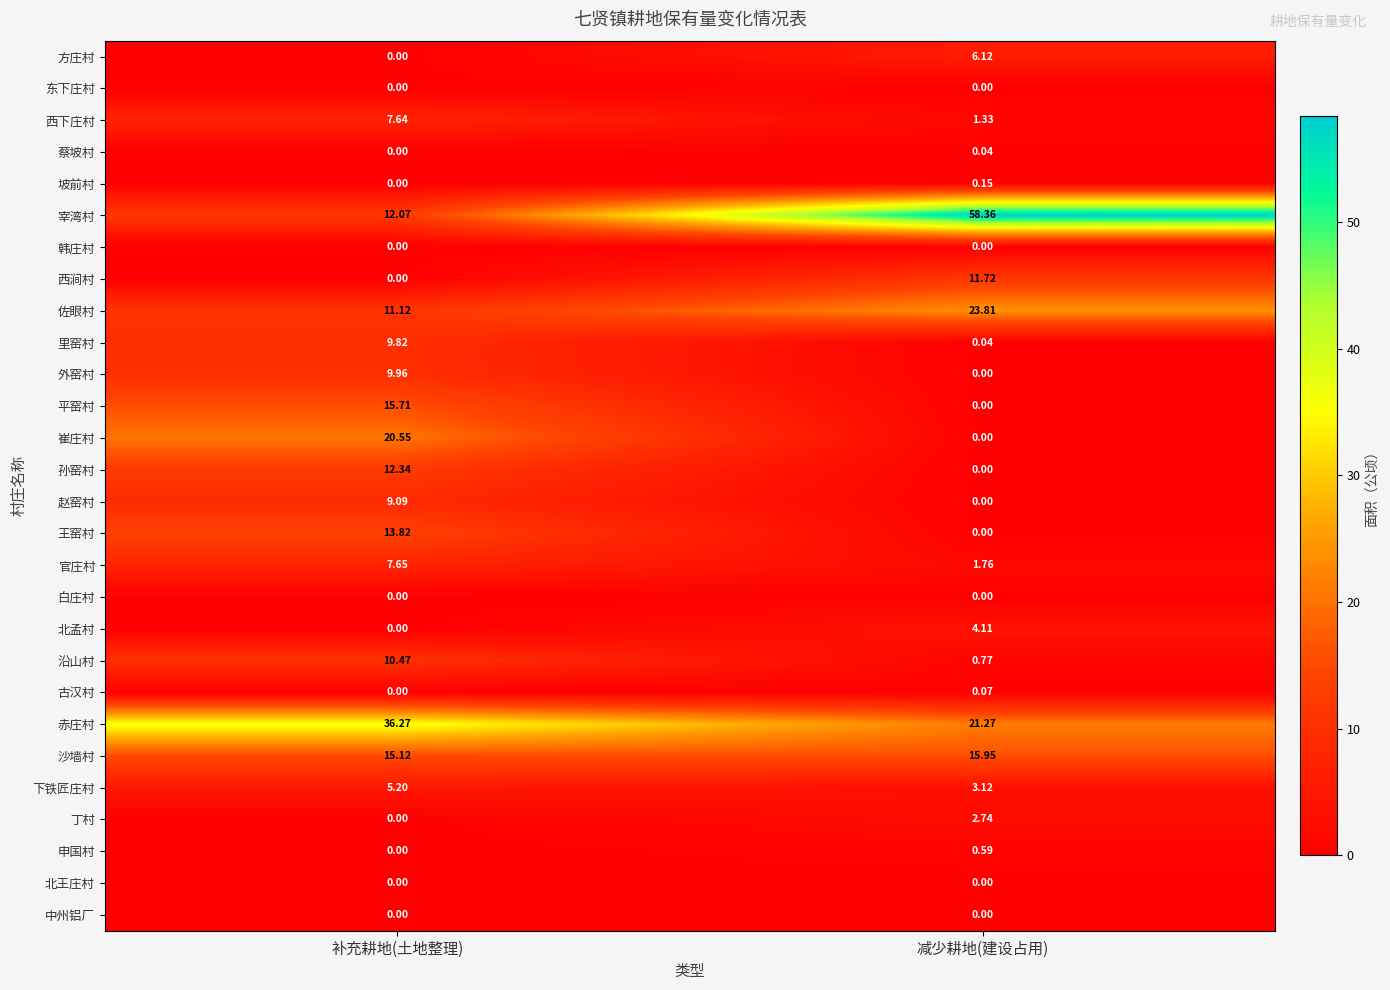

Which series has the largest range (max minus min)?

宰湾村